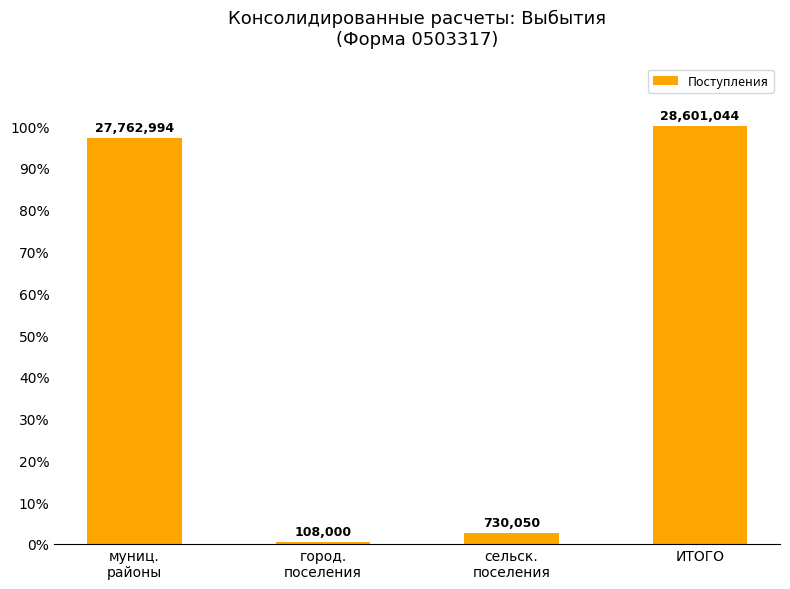

Is it true that the value at город.
поселения is 62554.4?

False